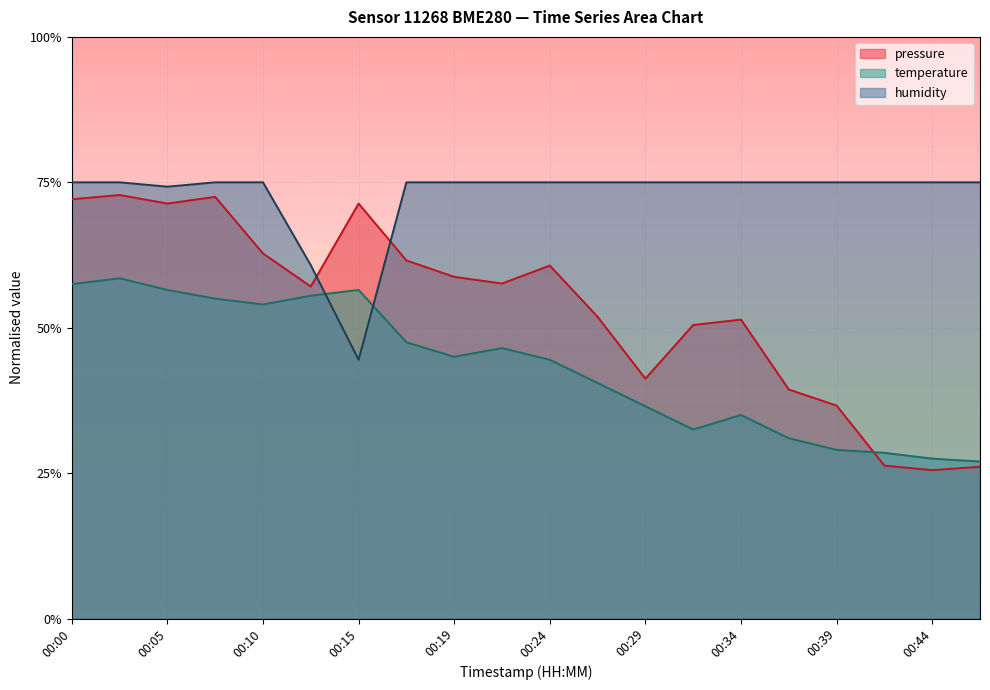

What is the spread (max minus min) of values at 00:39?

0.5